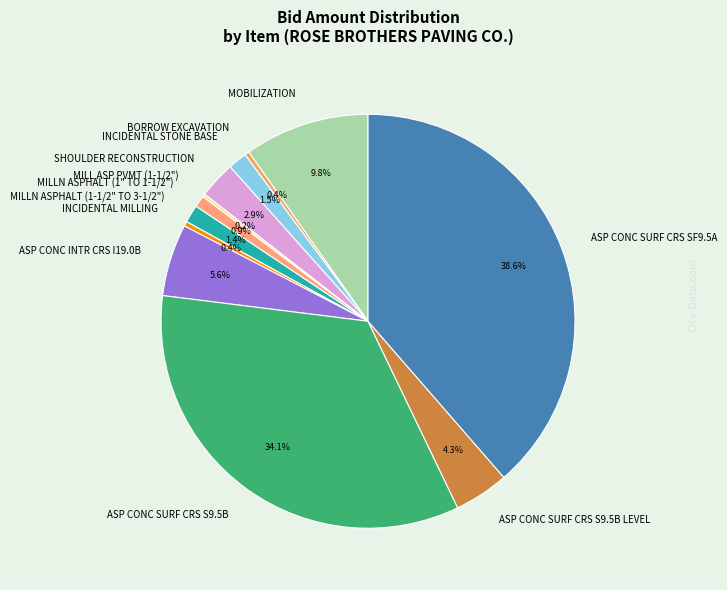

Is it true that INCIDENTAL MILLING is 9% of the pie?

False